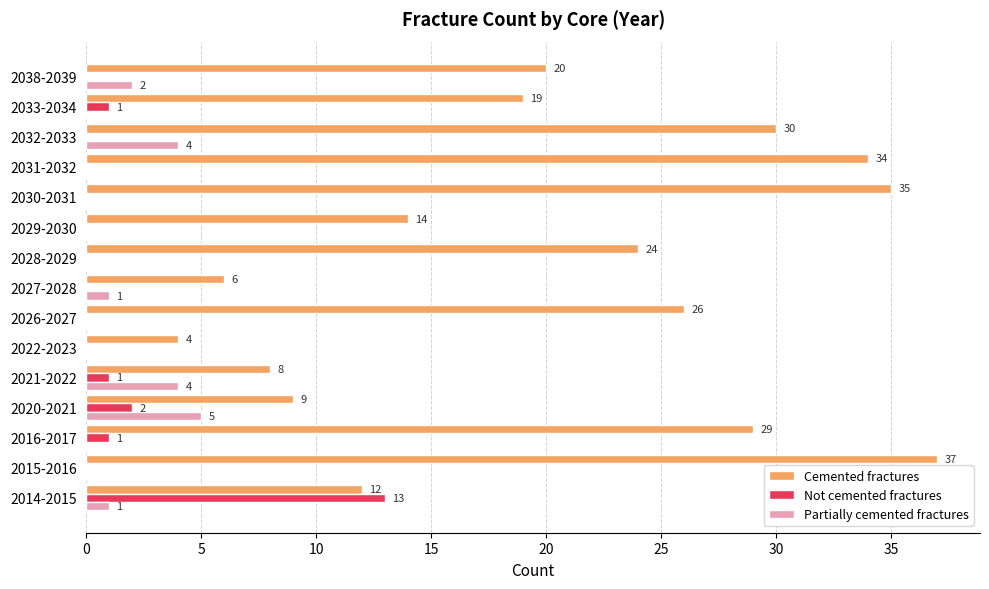

What is the sum of all Cemented fractures values?

307